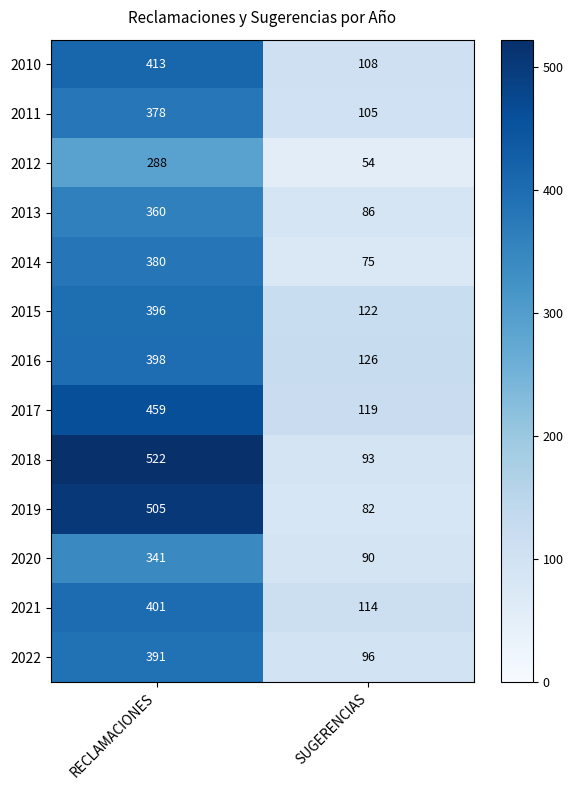

What is the average value of the 2014 series?

228